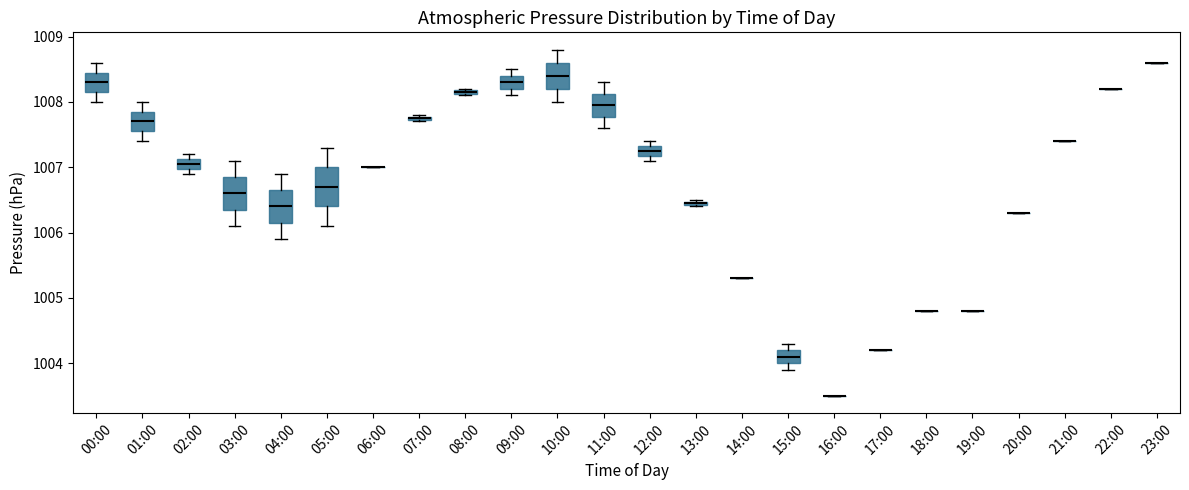

Where is the lower edge of the box for 01:00 on the y-axis? The values are not printed on the chart, so give them approximately, as read against the axis.

1007.6